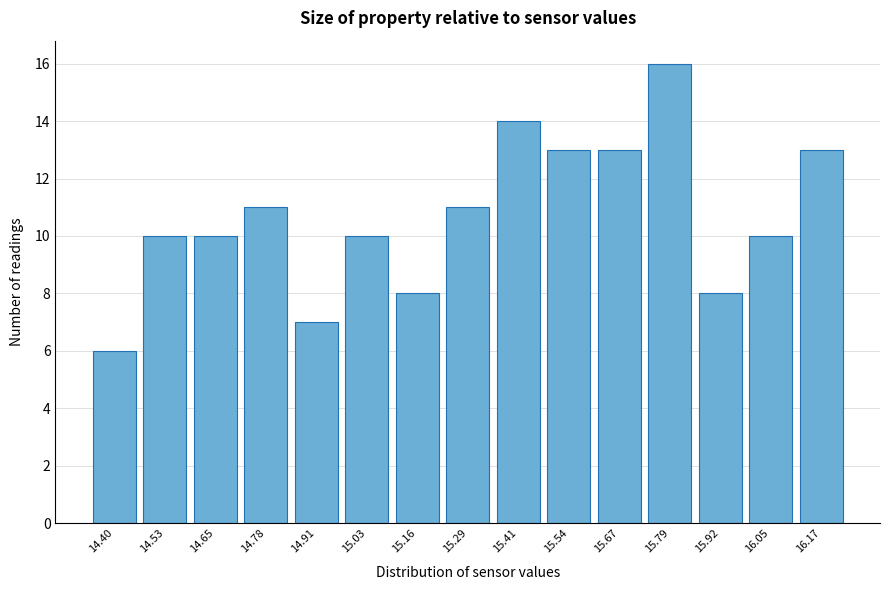

Reading left to right, list all the values displayed in this chart.

6	10	10	11	7	10	8	11	14	13	13	16	8	10	13